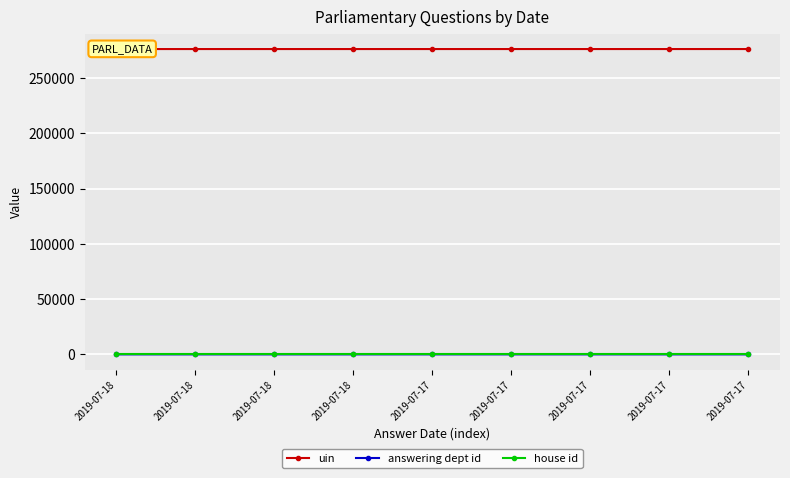

The value of uin at 2019-07-17 is 276152. True or false?

True